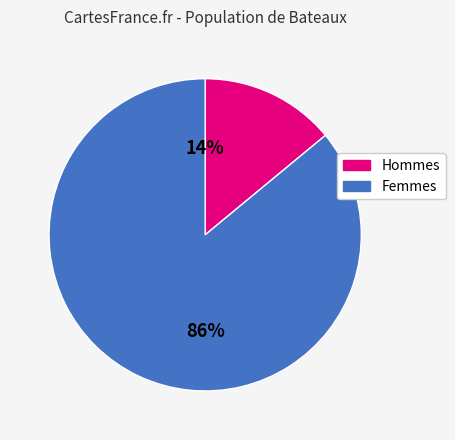

How many segments does this pie chart have?

2